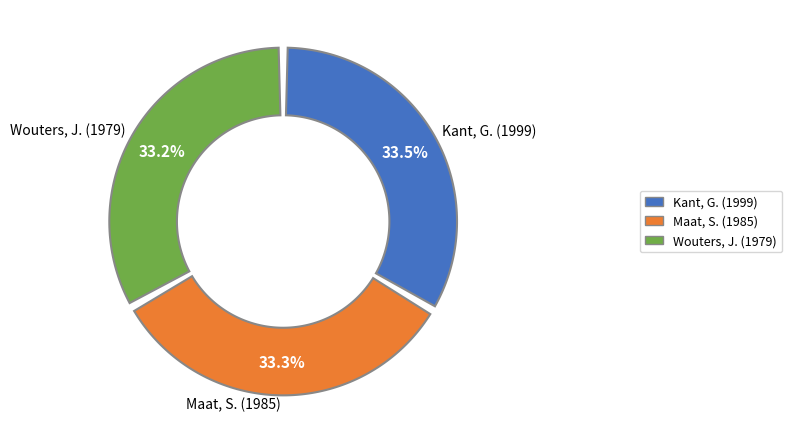

What is the largest slice in the pie chart?

Kant, G. (1999)